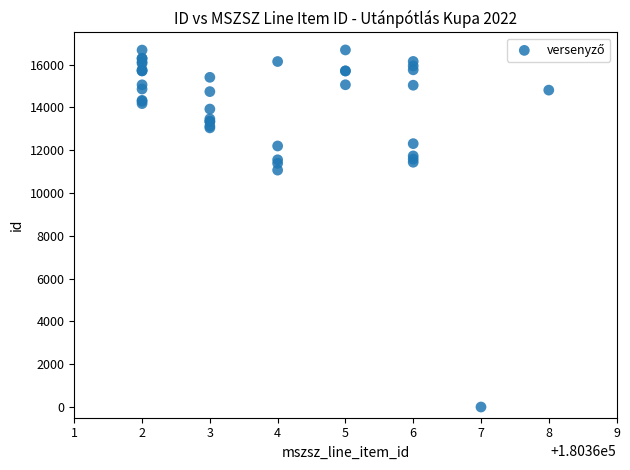

What Y value in the scatter plot is closest to 8340?

11067